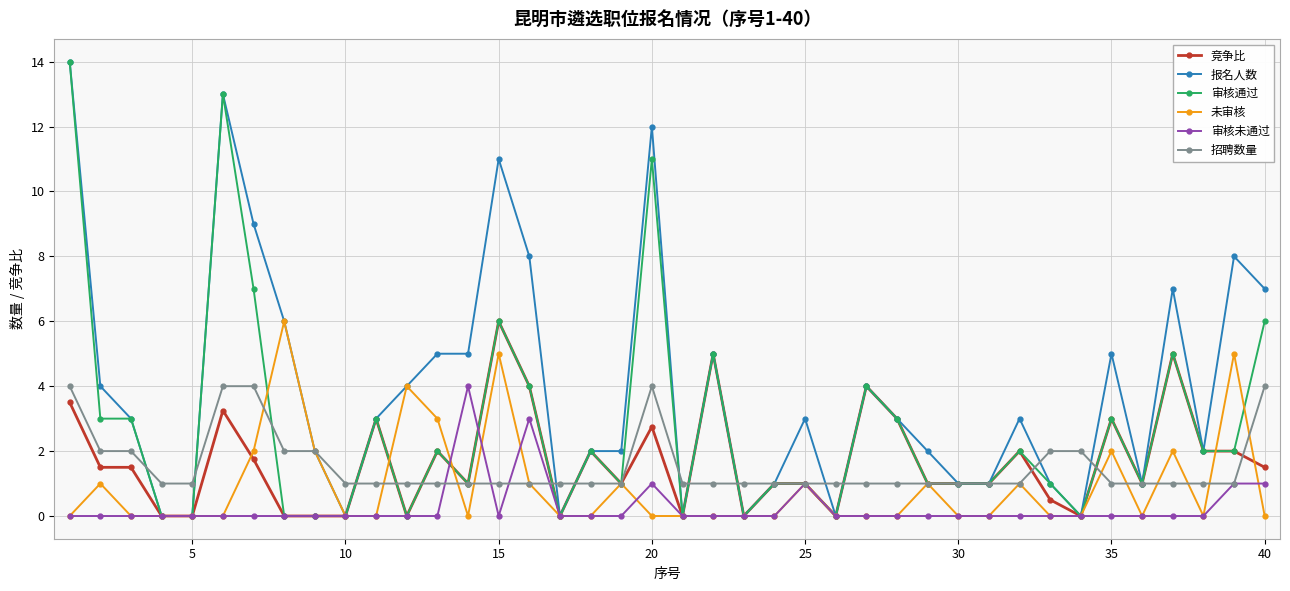

How many 未审核 values are between 0 and 1?

31